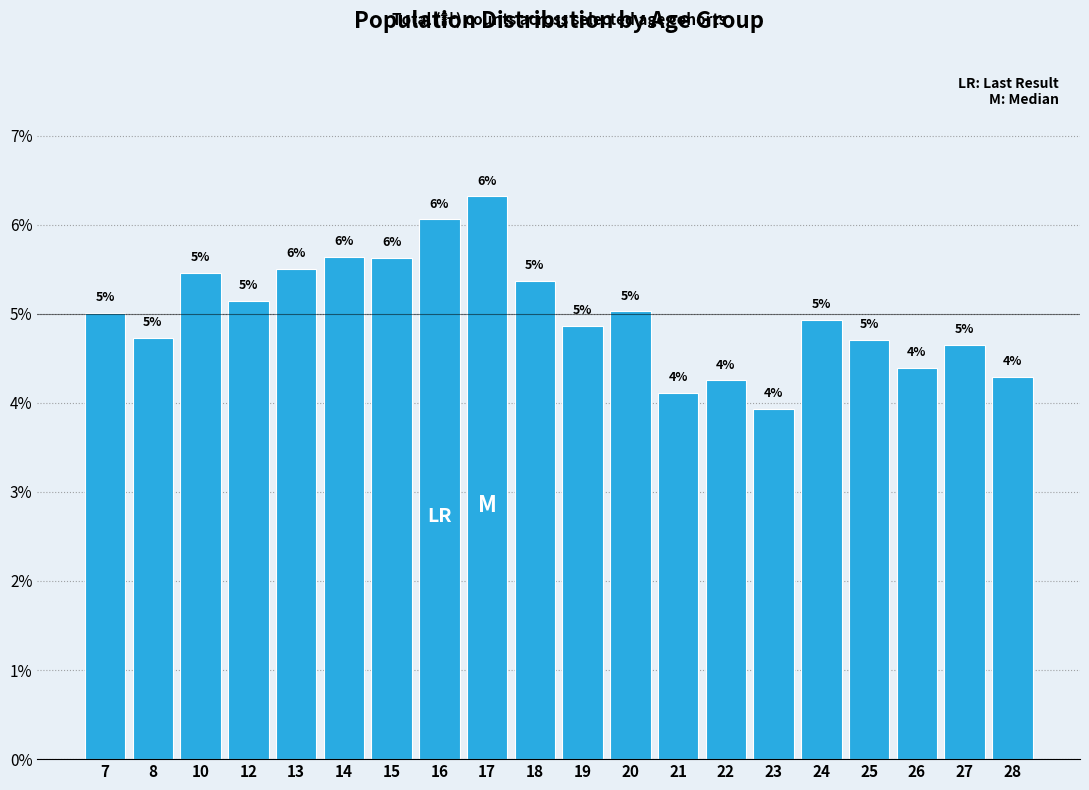

Are the bars horizontal?

No